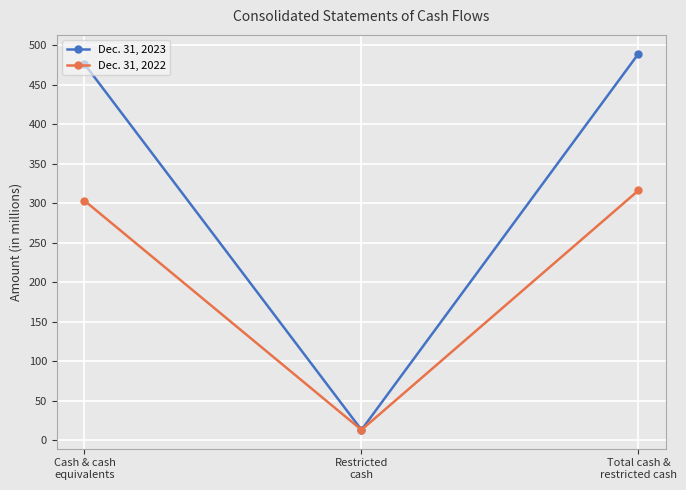

What is the difference between the maximum and second lowest values in the Dec. 31, 2022 series?

13